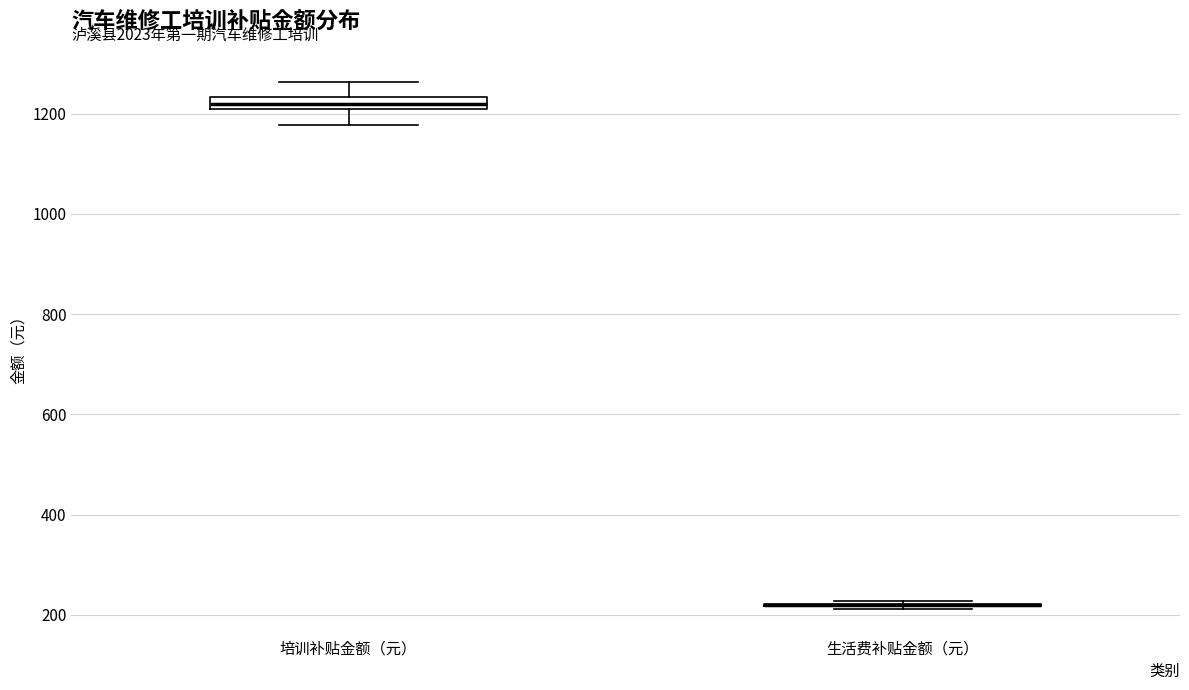

Comparing the boxes themselves (not the whiskers), which one is the tallest?

培训补贴金额（元）